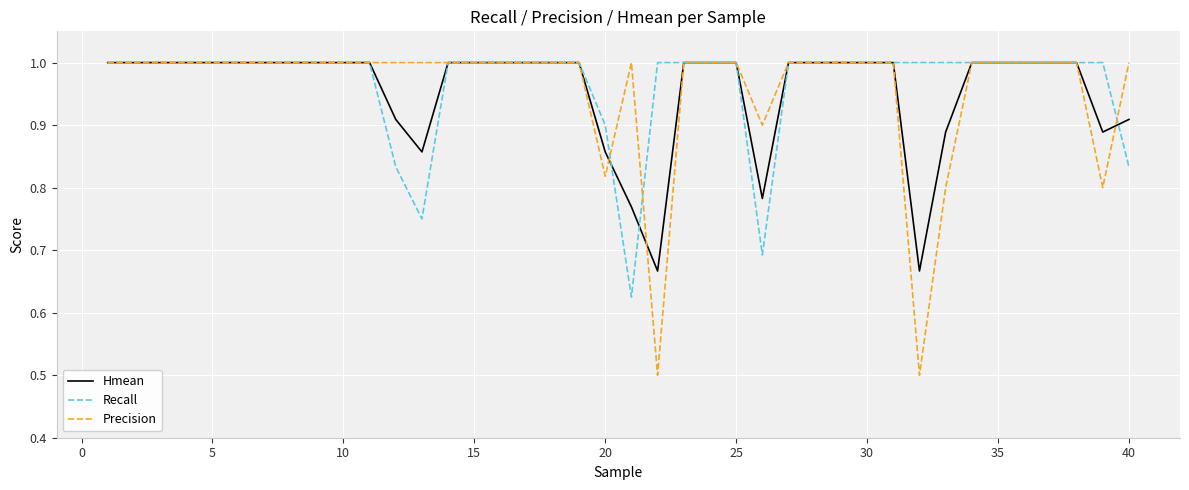

At how many categories does at least one series exceed 0?

40